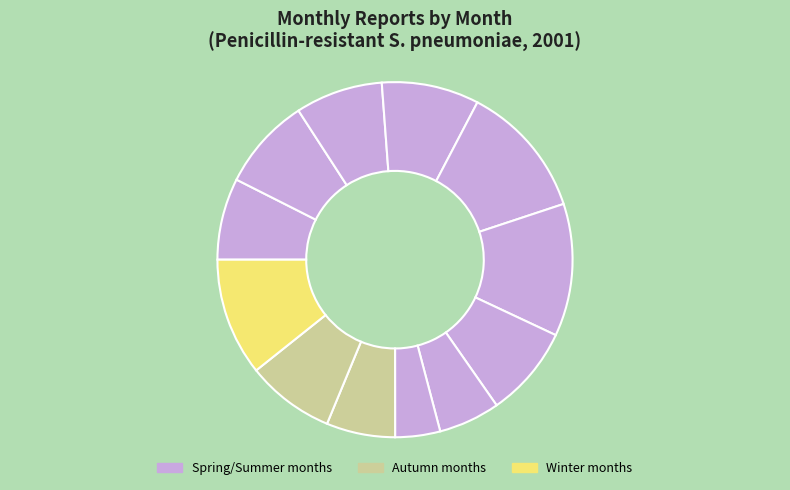

Count the number of slices in the pie.

12